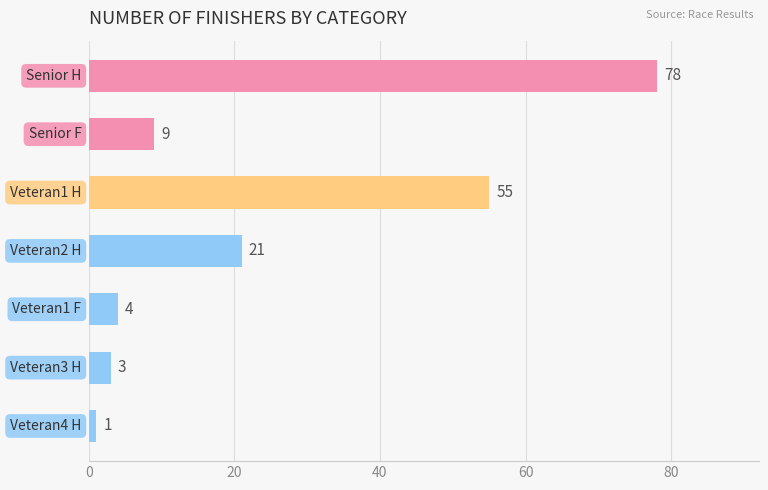

What is the value of the 7th bar from the top?

1